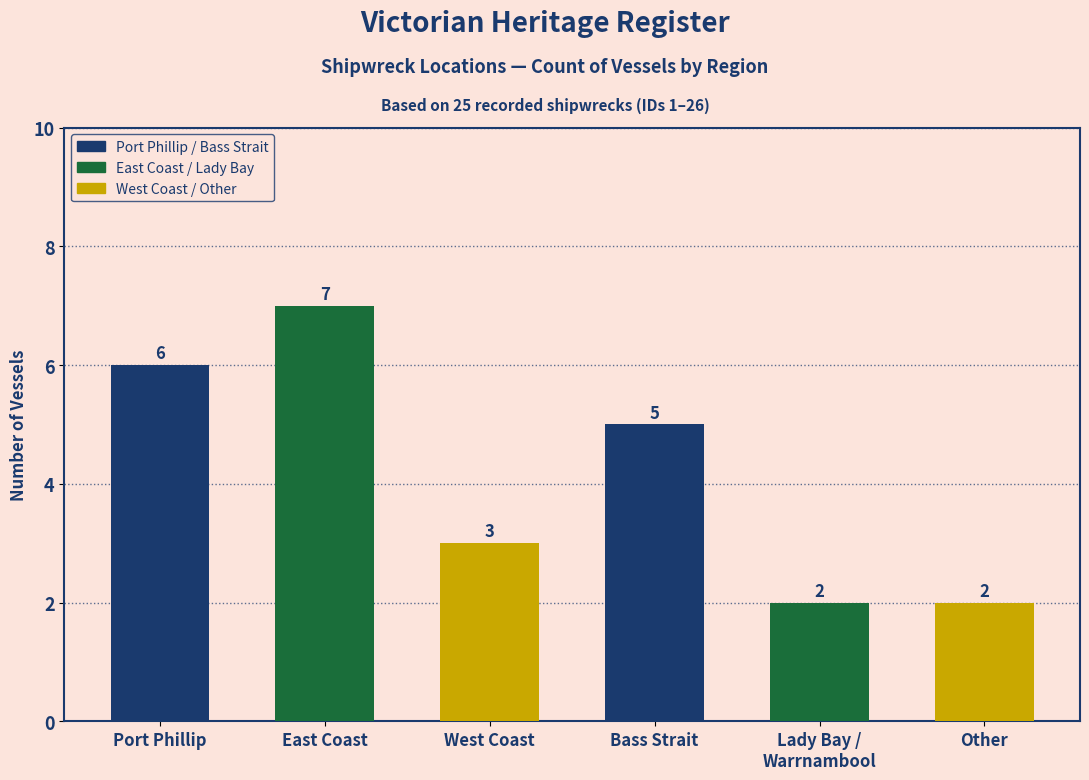

What is the smallest value displayed?

2